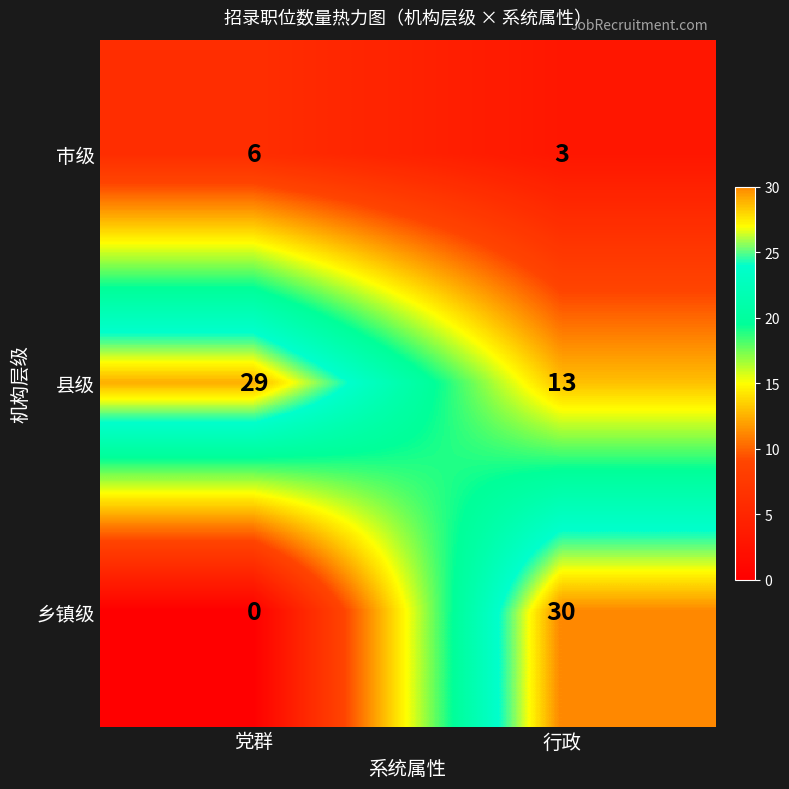

What is the sum of the 乡镇级 values at 党群 and 行政?

30